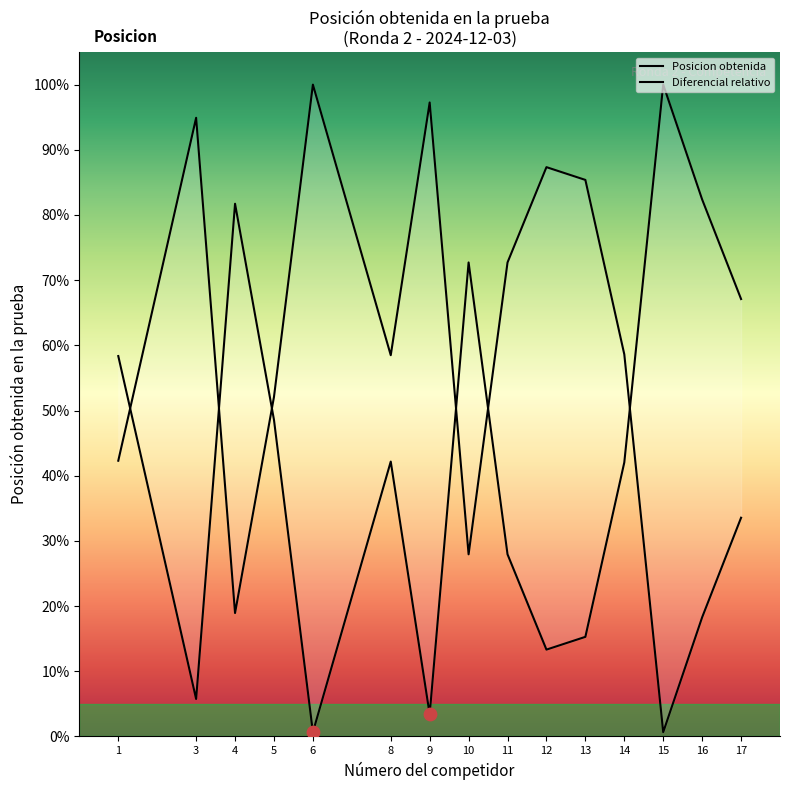

Which series has the largest Y range (max minus min)?

Posicion obtenida